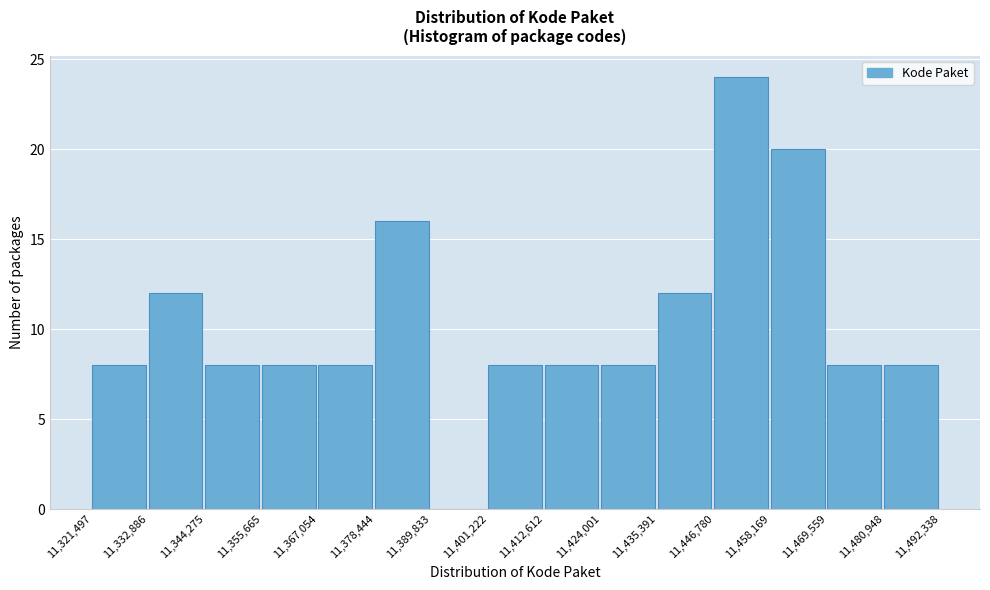

Reading left to right, transcribe this chart: for each bar, give the range it covers on the x-axis and its height. The values are not printed on the chart, so give them approximately, as read against the axis.

11,321,497 to 11,332,886: 8
11,332,886 to 11,344,275: 12
11,344,275 to 11,355,665: 8
11,355,665 to 11,367,054: 8
11,367,054 to 11,378,444: 8
11,378,444 to 11,389,833: 16
11,389,833 to 11,401,222: 0
11,401,222 to 11,412,612: 8
11,412,612 to 11,424,001: 8
11,424,001 to 11,435,391: 8
11,435,391 to 11,446,780: 12
11,446,780 to 11,458,169: 24
11,458,169 to 11,469,559: 20
11,469,559 to 11,480,948: 8
11,480,948 to 11,492,338: 8